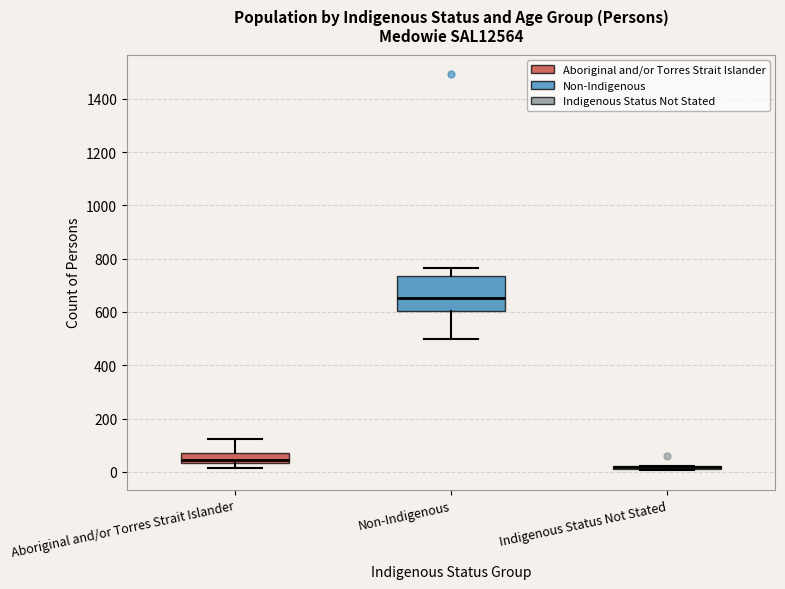

Where does the upper whisker of the box for Aboriginal and/or Torres Strait Islander end on the y-axis? The values are not printed on the chart, so give them approximately, as read against the axis.

120